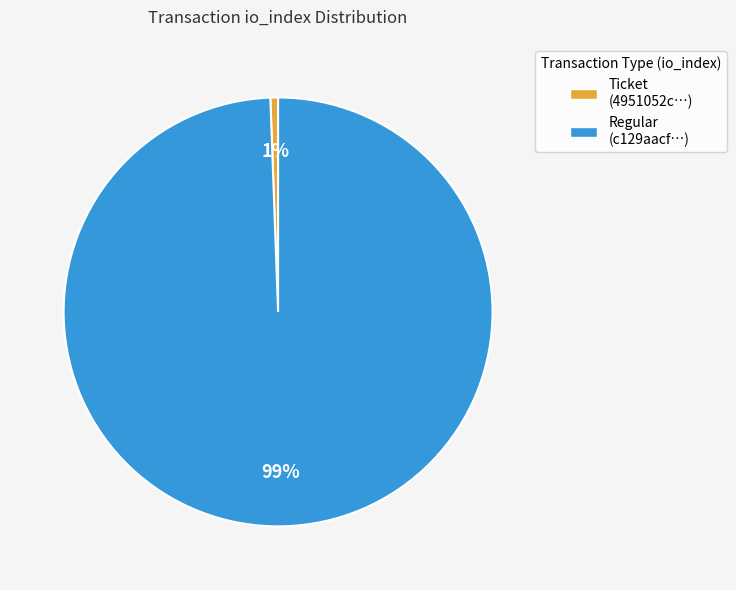

Rank the categories by value from lowest to highest.

Ticket (4951052c…), Regular (c129aacf…)